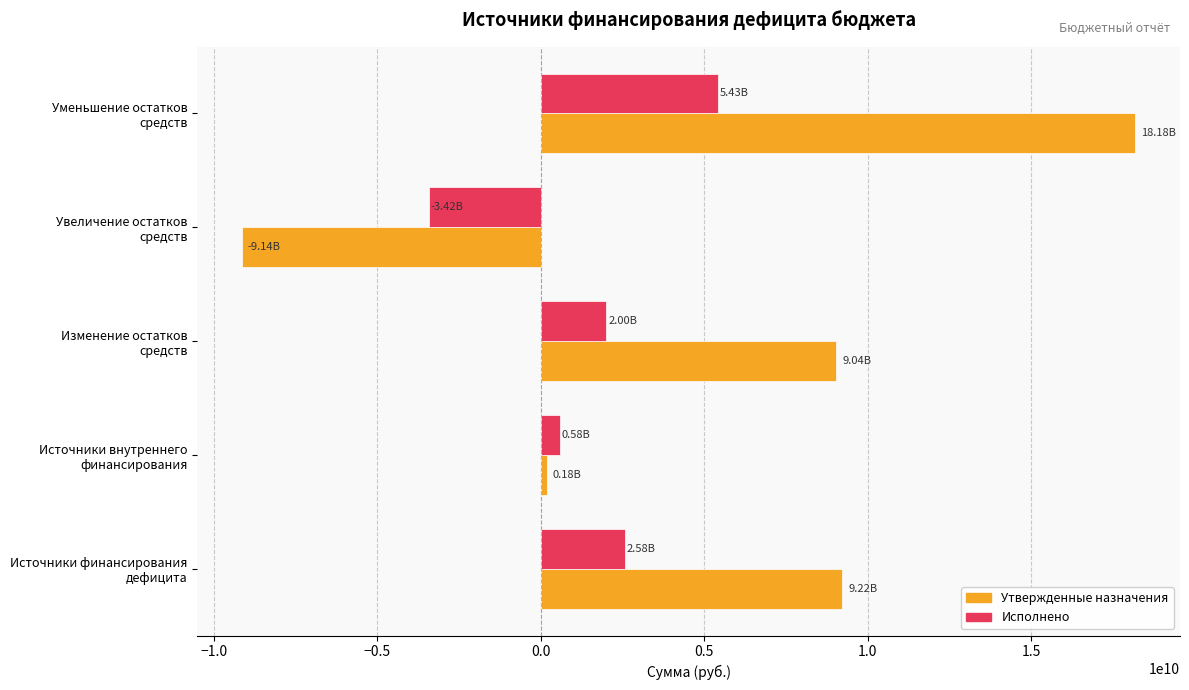

How many values in Утвержденные назначения are above zero?

4